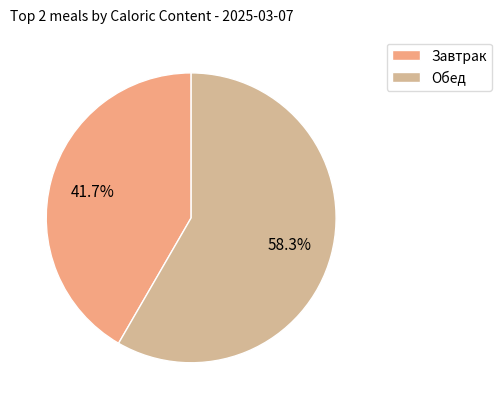

Which category has the biggest portion of the pie?

Обед